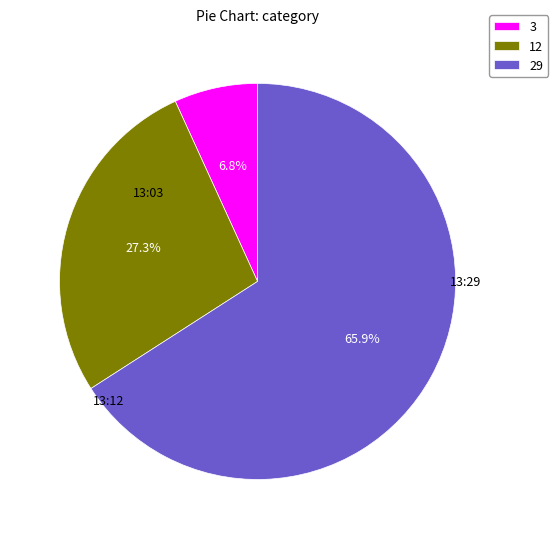

Which slice is the largest?

29